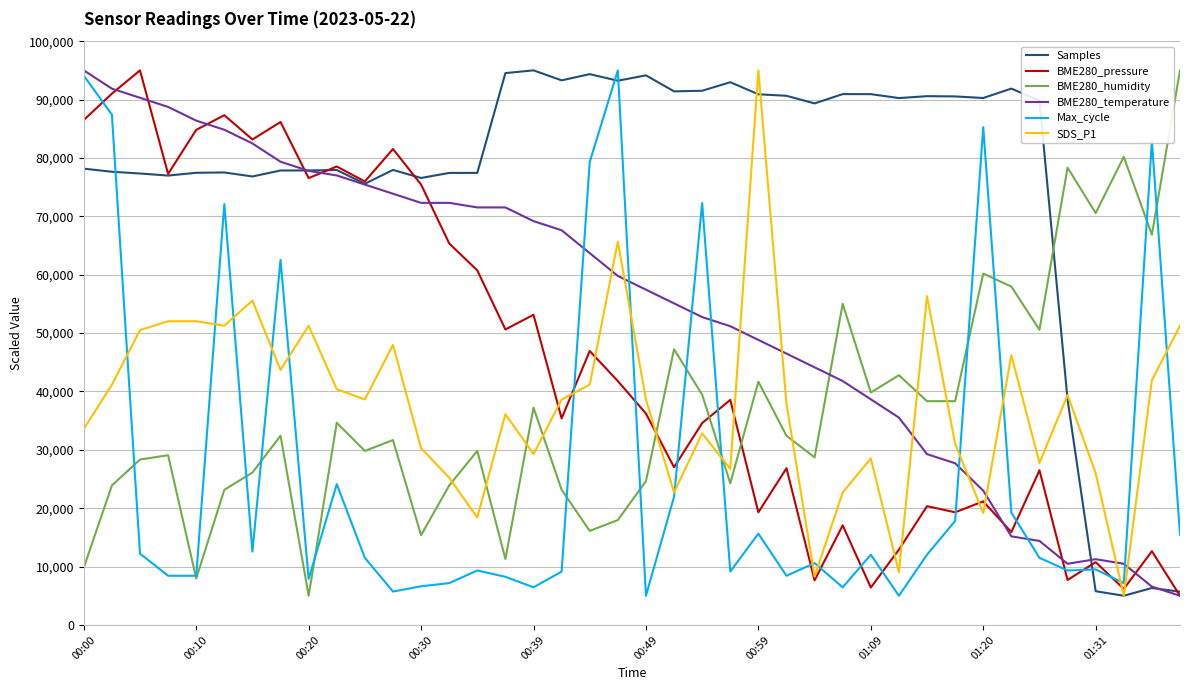

Which series ends up on top after the final intersection of BME280_pressure and BME280_humidity?

BME280_humidity